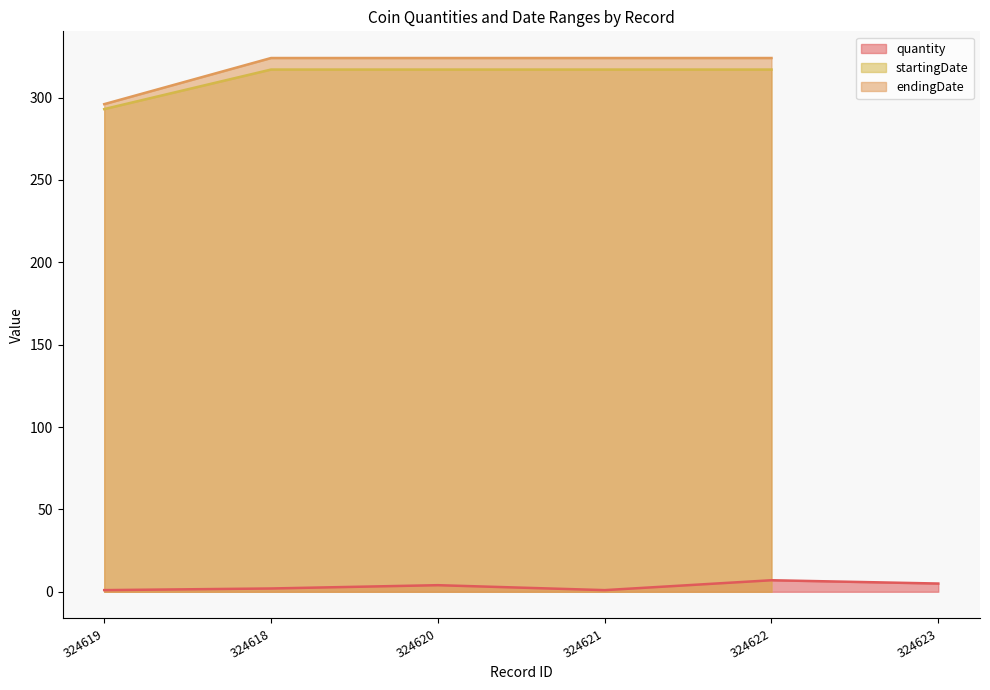

True or false: quantity has a value of 7 at 324622.

True